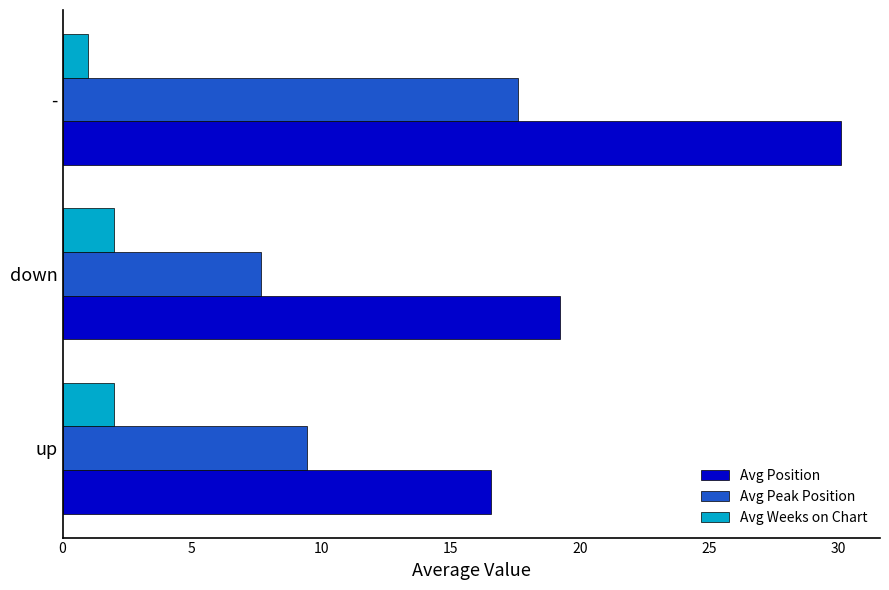

The value of Avg Position at up is 16.6. True or false?

True